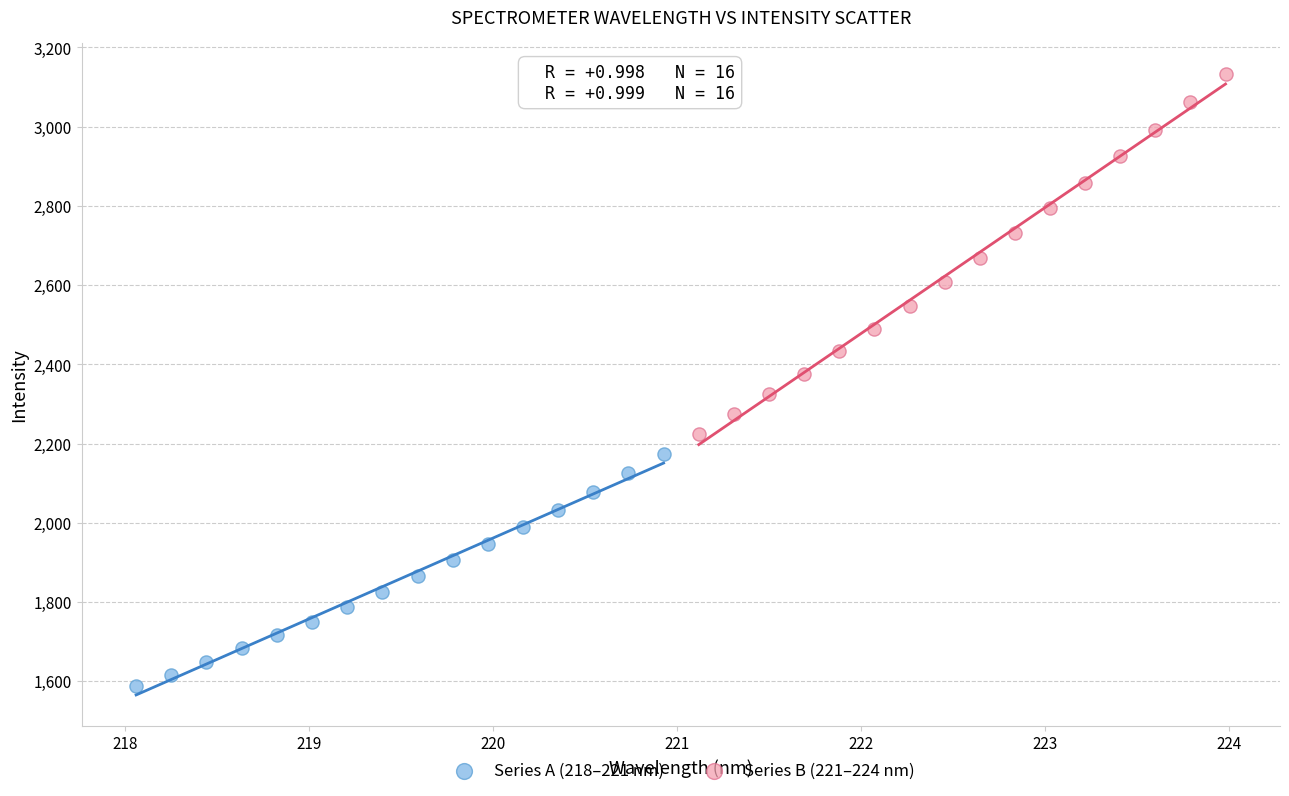

Which series contains the lowest Y value?

Series A (218–221 nm)